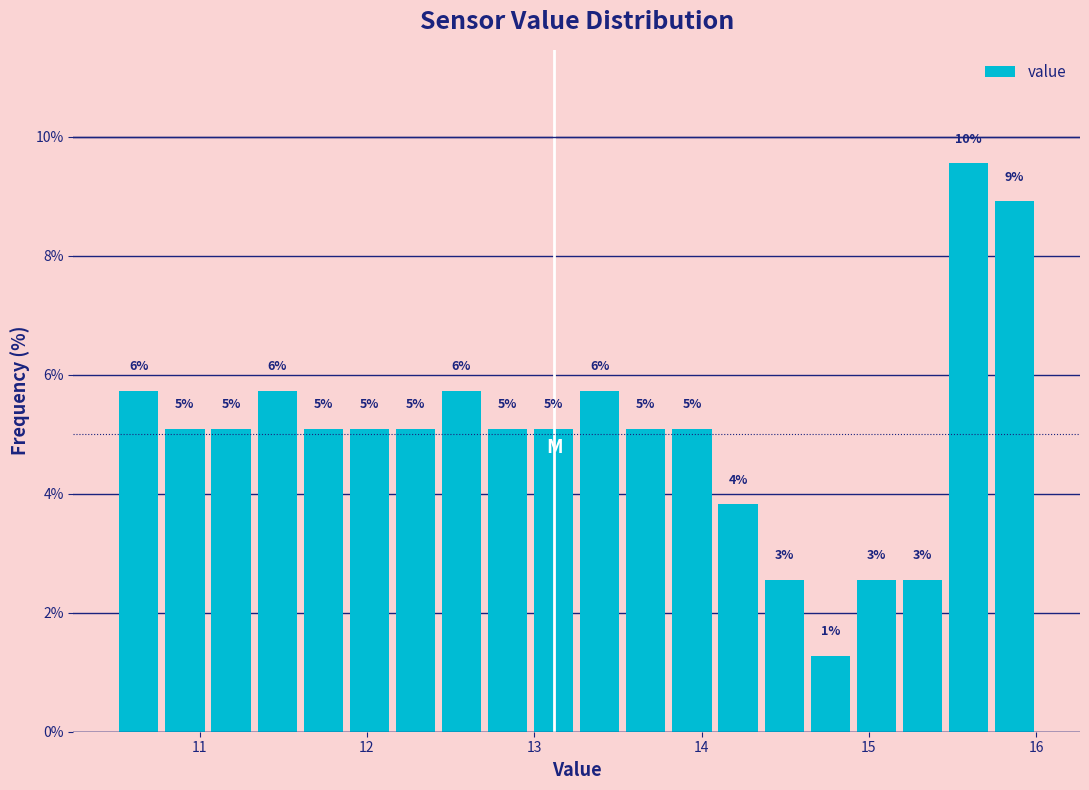

Read against the x-axis, roughly where is the centre of the tallest bar?

15.6